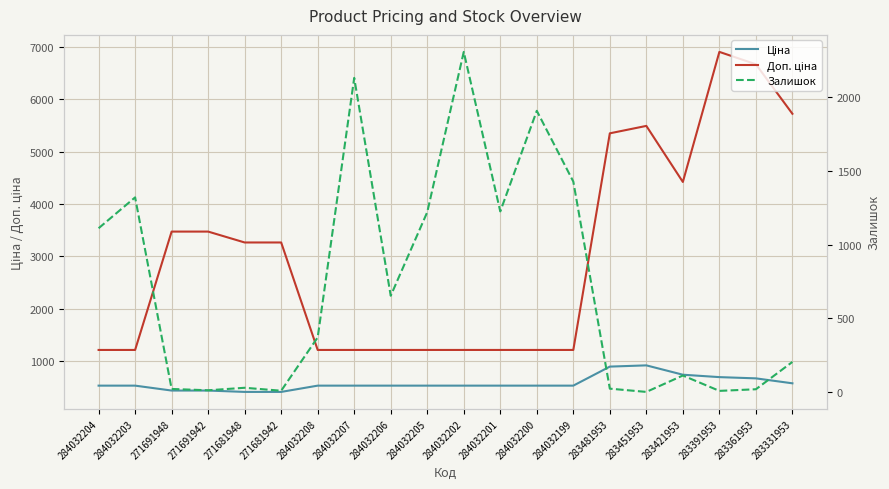

What is the label of the 11th point from the left?

284032202